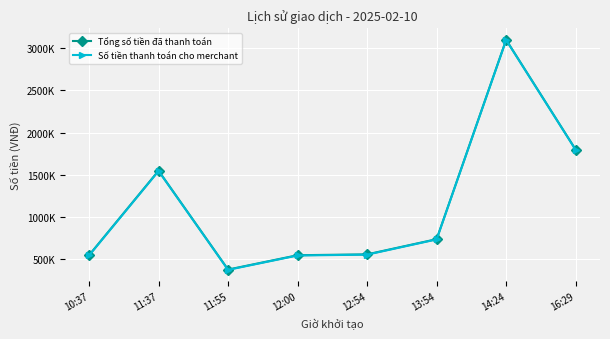

Does the chart have visible grid lines?

Yes